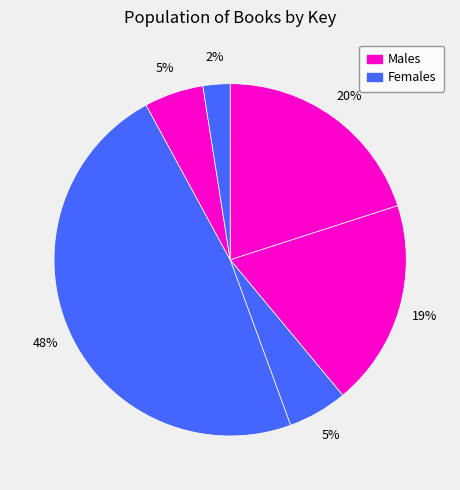

How many segments does this pie chart have?

6